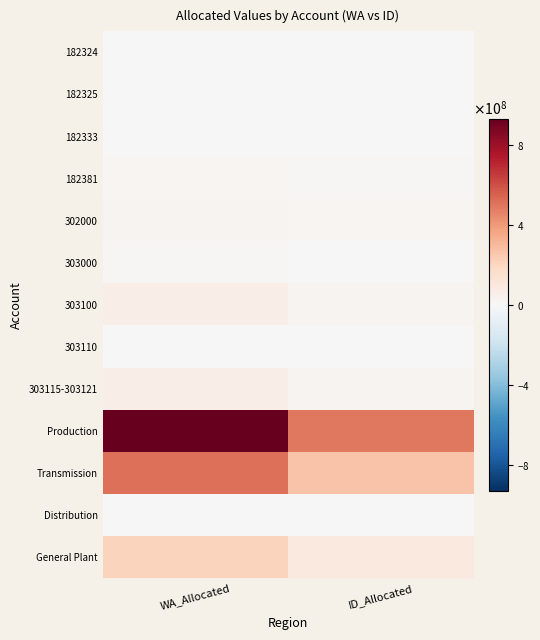

Reading left to right, list all the values displayed in this chart.

182324: WA_Allocated=5284020	ID_Allocated=2765980
182325: WA_Allocated=1312800	ID_Allocated=687200
182333: WA_Allocated=741853	ID_Allocated=388331
182381: WA_Allocated=20045006	ID_Allocated=10492785
302000: WA_Allocated=28913907	ID_Allocated=15135311
303000: WA_Allocated=11805501	ID_Allocated=5803358
303100: WA_Allocated=60637691	ID_Allocated=27002961
303110: WA_Allocated=220888	ID_Allocated=98365
303115-303121: WA_Allocated=65050652	ID_Allocated=28968125
Production: WA_Allocated=930160150	ID_Allocated=487924703
Transmission: WA_Allocated=509896912	ID_Allocated=267040651
Distribution: WA_Allocated=2115248	ID_Allocated=933451
General Plant: WA_Allocated=205830146	ID_Allocated=91659551